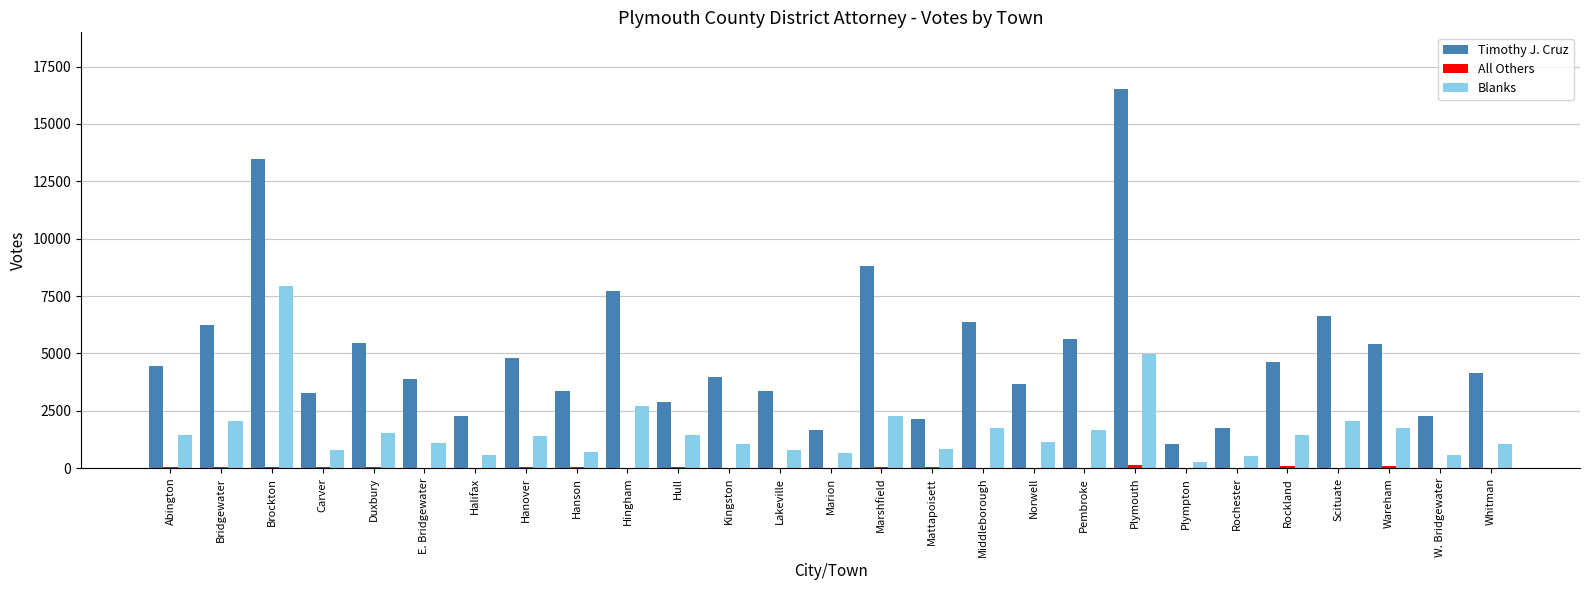

What is the sum of the Timothy J. Cruz values at Middleborough and E. Bridgewater?

10240